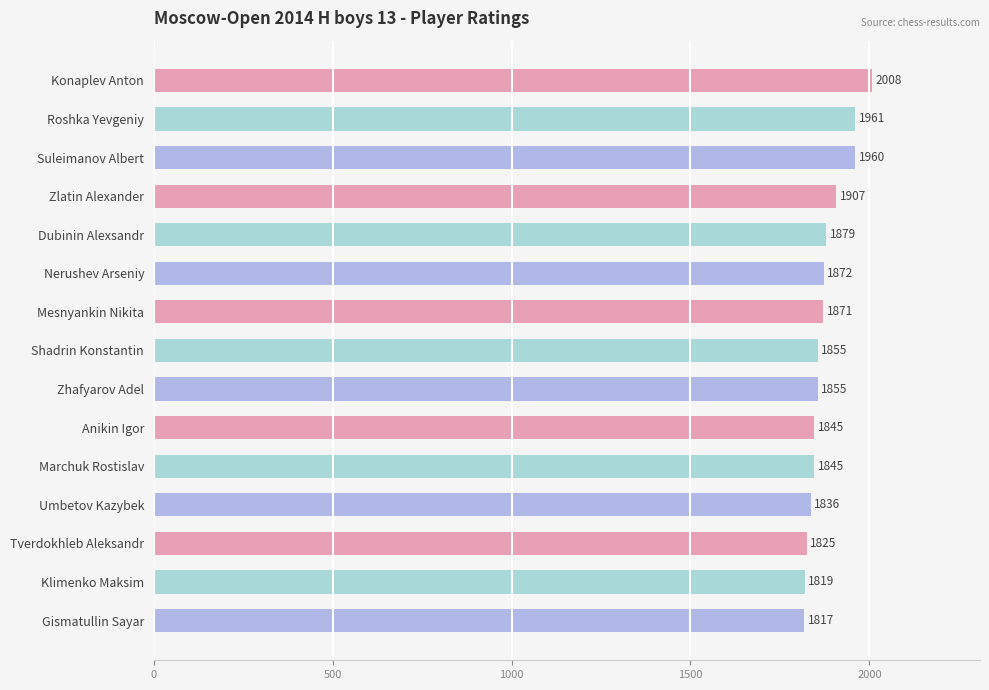

What is the sum of the values at Roshka Yevgeniy and Zhafyarov Adel?

3816